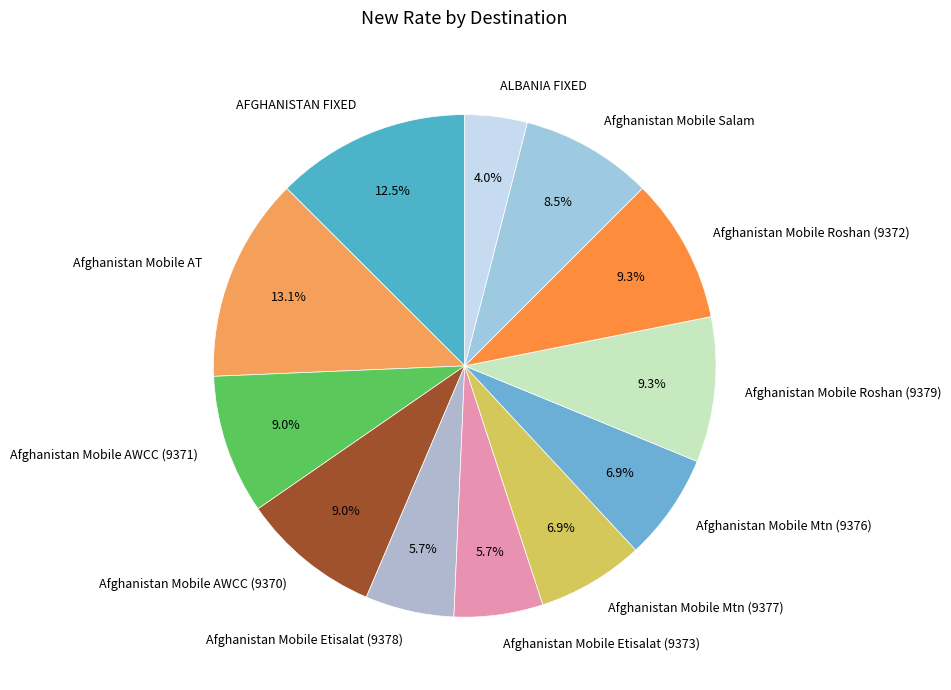

To the nearest percent, what portion does Afghanistan Mobile Roshan (9372) represent?

9%